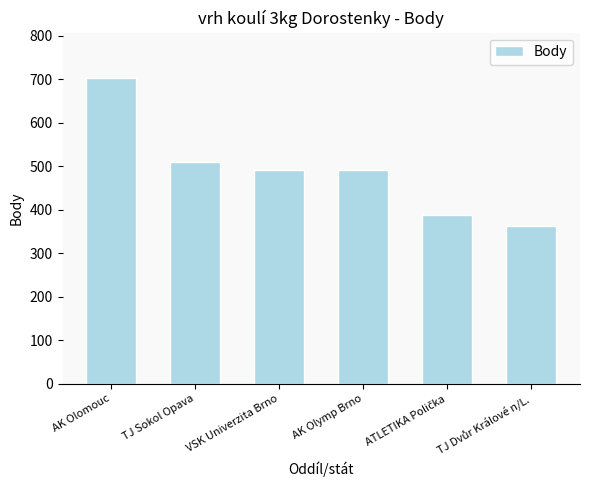

Is it true that the value at AK Olomouc is 702?

True